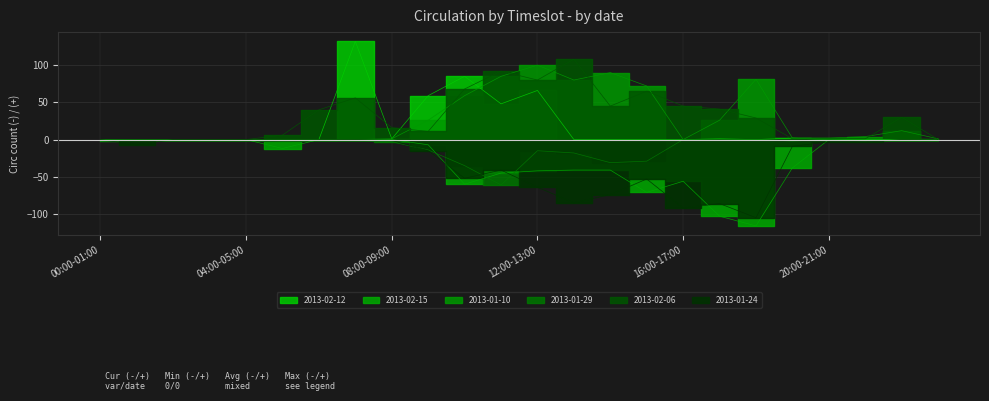

Reading left to right, transcribe all the data shown in this chart.

2013-02-12: 00:00-01:00=0	01:00-02:00=0	02:00-03:00=0	03:00-04:00=0	04:00-05:00=0	05:00-06:00=0	06:00-07:00=0	07:00-08:00=132	08:00-09:00=1	09:00-10:00=59	10:00-11:00=85	11:00-12:00=48	12:00-13:00=66	13:00-14:00=0	14:00-15:00=0	15:00-16:00=0	16:00-17:00=0	17:00-18:00=1	18:00-19:00=0	19:00-20:00=2	20:00-21:00=0	21:00-22:00=0	22:00-23:00=0	23:00-24:00=0
2013-02-15: 00:00-01:00=-2	01:00-02:00=0	02:00-03:00=0	03:00-04:00=0	04:00-05:00=0	05:00-06:00=-12	06:00-07:00=0	07:00-08:00=0	08:00-09:00=0	09:00-10:00=-7	10:00-11:00=-60	11:00-12:00=-45	12:00-13:00=-42	13:00-14:00=-41	14:00-15:00=-41	15:00-16:00=-71	16:00-17:00=-56	17:00-18:00=-103	18:00-19:00=-116	19:00-20:00=-38	20:00-21:00=0	21:00-22:00=0	22:00-23:00=0	23:00-24:00=0
2013-01-10: 00:00-01:00=0	01:00-02:00=0	02:00-03:00=0	03:00-04:00=0	04:00-05:00=0	05:00-06:00=0	06:00-07:00=0	07:00-08:00=0	08:00-09:00=1	09:00-10:00=26	10:00-11:00=59	11:00-12:00=85	12:00-13:00=100	13:00-14:00=80	14:00-15:00=90	15:00-16:00=72	16:00-17:00=0	17:00-18:00=26	18:00-19:00=81	19:00-20:00=2	20:00-21:00=2	21:00-22:00=4	22:00-23:00=12	23:00-24:00=1
2013-01-29: 00:00-01:00=-1	01:00-02:00=0	02:00-03:00=0	03:00-04:00=0	04:00-05:00=0	05:00-06:00=-2	06:00-07:00=-1	07:00-08:00=-1	08:00-09:00=-3	09:00-10:00=-14	10:00-11:00=-35	11:00-12:00=-61	12:00-13:00=-15	13:00-14:00=-18	14:00-15:00=-31	15:00-16:00=-29	16:00-17:00=0	17:00-18:00=0	18:00-19:00=0	19:00-20:00=-2	20:00-21:00=0	21:00-22:00=-2	22:00-23:00=0	23:00-24:00=-1
2013-02-06: 00:00-01:00=0	01:00-02:00=0	02:00-03:00=0	03:00-04:00=0	04:00-05:00=0	05:00-06:00=6	06:00-07:00=40	07:00-08:00=56	08:00-09:00=16	09:00-10:00=11	10:00-11:00=68	11:00-12:00=92	12:00-13:00=80	13:00-14:00=108	14:00-15:00=45	15:00-16:00=65	16:00-17:00=45	17:00-18:00=41	18:00-19:00=29	19:00-20:00=1	20:00-21:00=1	21:00-22:00=1	22:00-23:00=30	23:00-24:00=0
2013-01-24: 00:00-01:00=0	01:00-02:00=-7	02:00-03:00=0	03:00-04:00=0	04:00-05:00=0	05:00-06:00=0	06:00-07:00=0	07:00-08:00=0	08:00-09:00=-1	09:00-10:00=-15	10:00-11:00=-52	11:00-12:00=-41	12:00-13:00=-64	13:00-14:00=-85	14:00-15:00=-74	15:00-16:00=-53	16:00-17:00=-92	17:00-18:00=-86	18:00-19:00=-105	19:00-20:00=-9	20:00-21:00=-3	21:00-22:00=-3	22:00-23:00=0	23:00-24:00=0